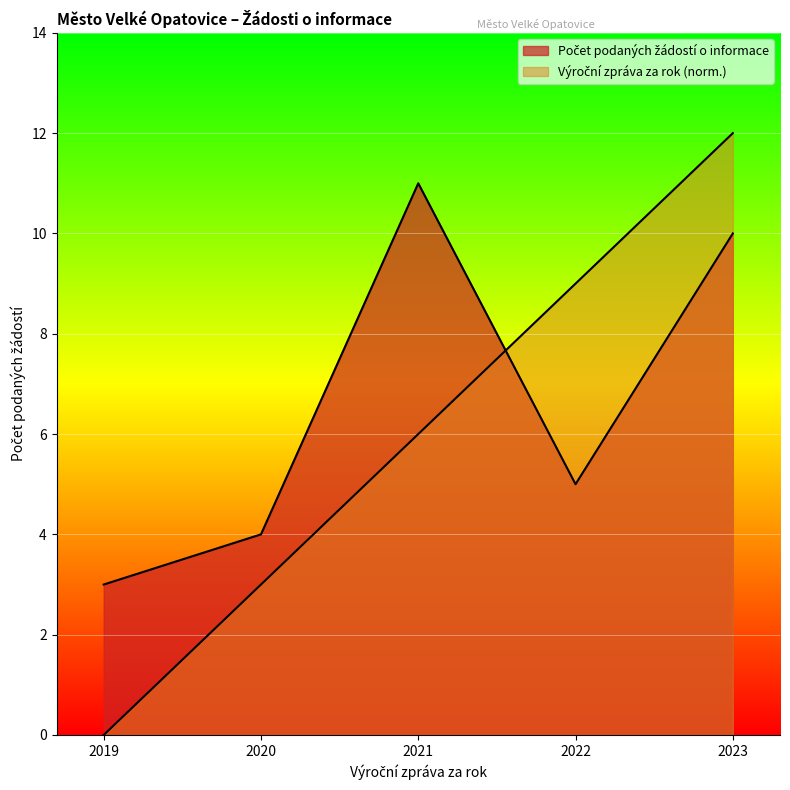

What is the difference between the maximum and minimum values in the Počet podaných žádostí o informace series?

8